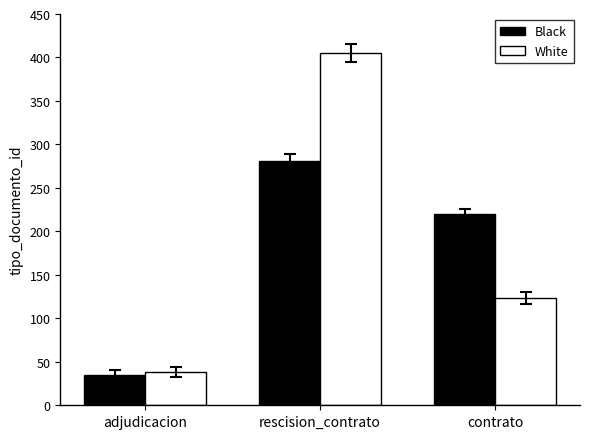

Which series changed the most between adjudicacion and contrato?

Black